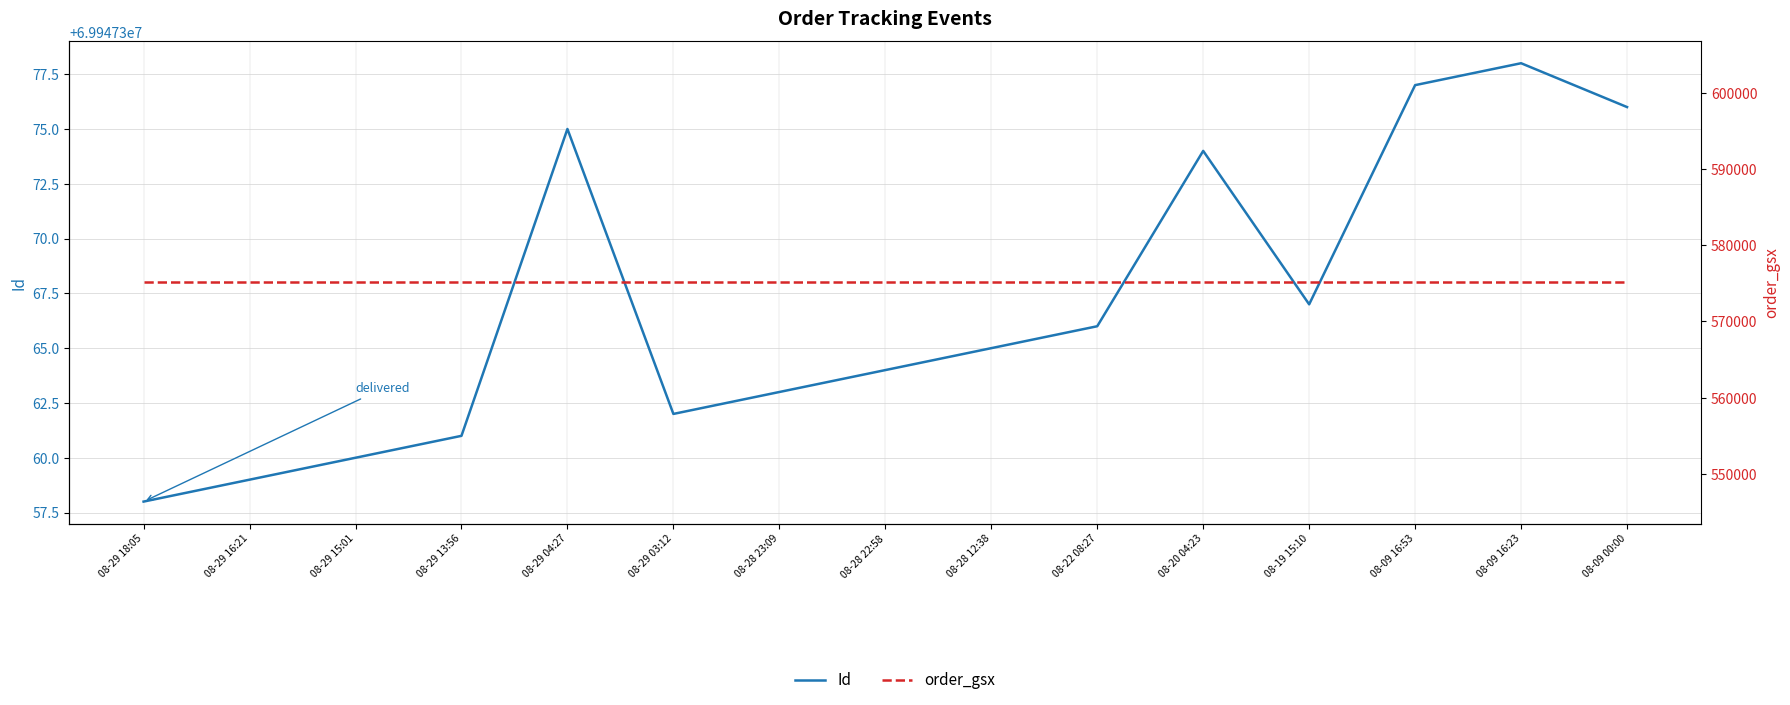

Reading right to left, what are all the values shown in this chart?

Id: 08-09 00:00=69947376	08-09 16:23=69947378	08-09 16:53=69947377	08-19 15:10=69947367	08-20 04:23=69947374	08-22 08:27=69947366	08-28 12:38=69947365	08-28 22:58=69947364	08-28 23:09=69947363	08-29 03:12=69947362	08-29 04:27=69947375	08-29 13:56=69947361	08-29 15:01=69947360	08-29 16:21=69947359	08-29 18:05=69947358
order_gsx: 08-09 00:00=575124	08-09 16:23=575124	08-09 16:53=575124	08-19 15:10=575124	08-20 04:23=575124	08-22 08:27=575124	08-28 12:38=575124	08-28 22:58=575124	08-28 23:09=575124	08-29 03:12=575124	08-29 04:27=575124	08-29 13:56=575124	08-29 15:01=575124	08-29 16:21=575124	08-29 18:05=575124